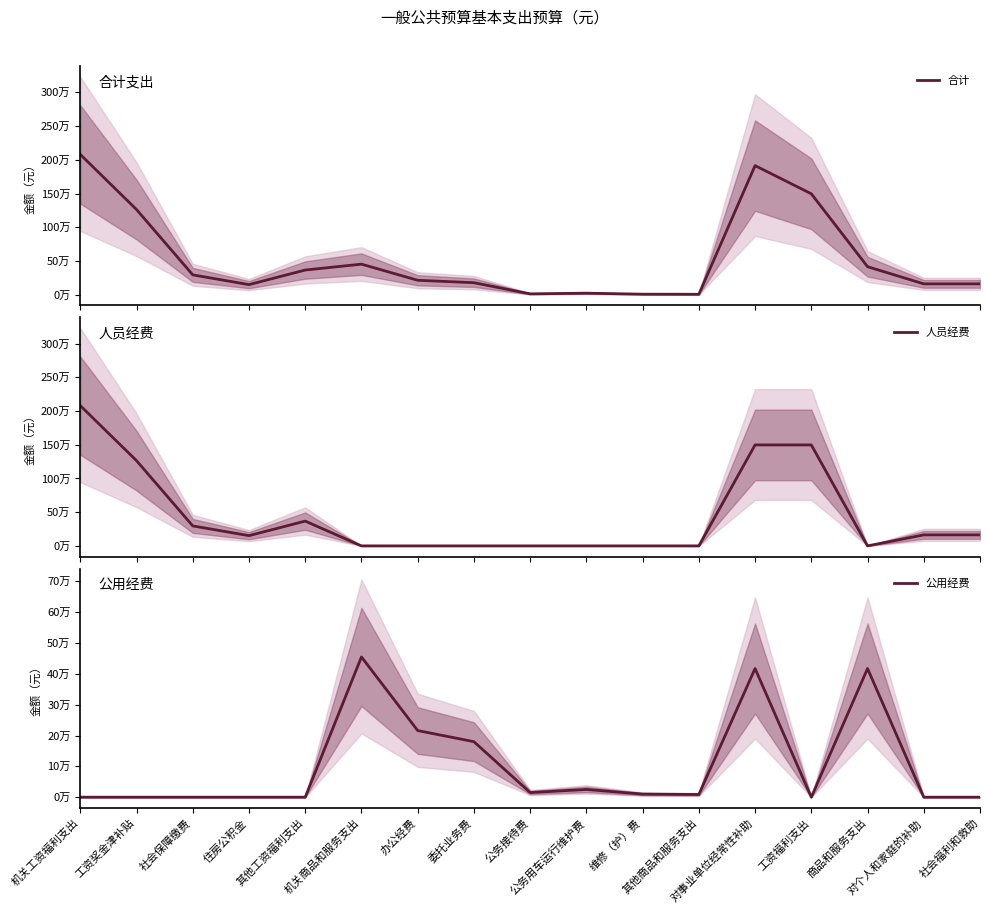

At how many categories does at least one series exceed 801179?

4